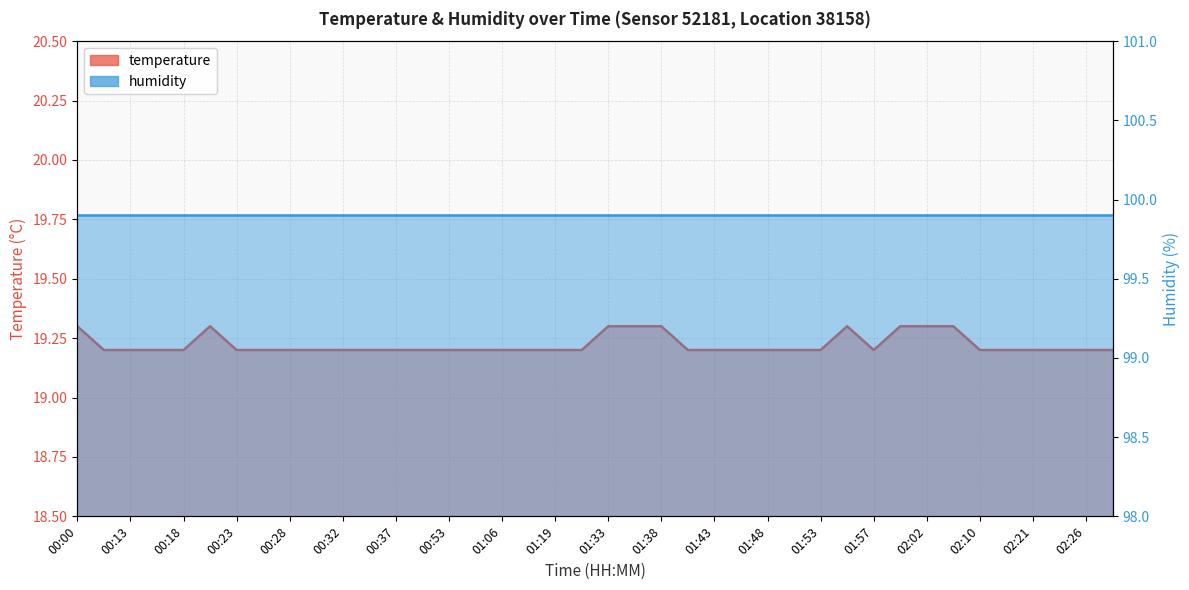

What is the value of the 36th point from the left?

19.2